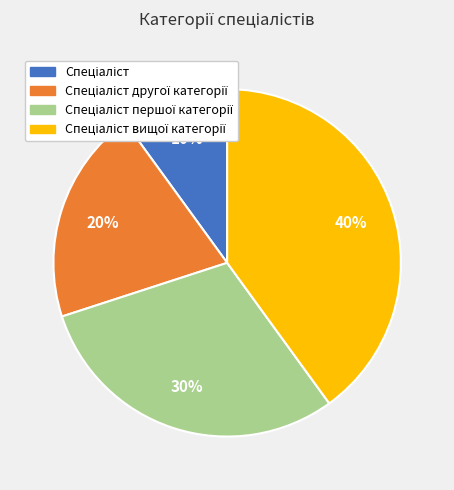

To the nearest percent, what is the average slice percentage?

25%